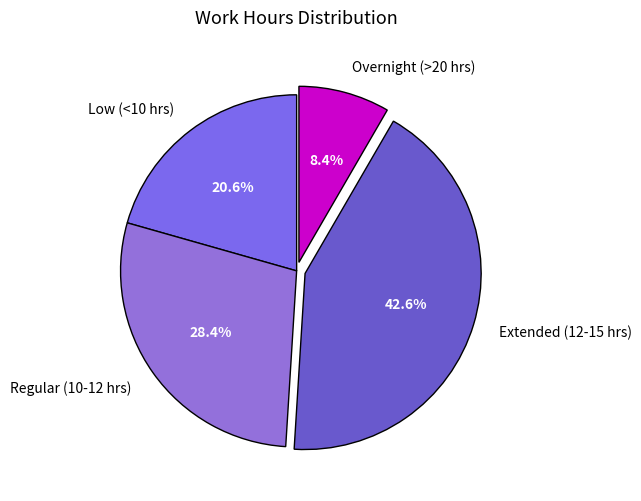

What percentage is NOT represented by Overnight (>20 hrs)?

91.6%